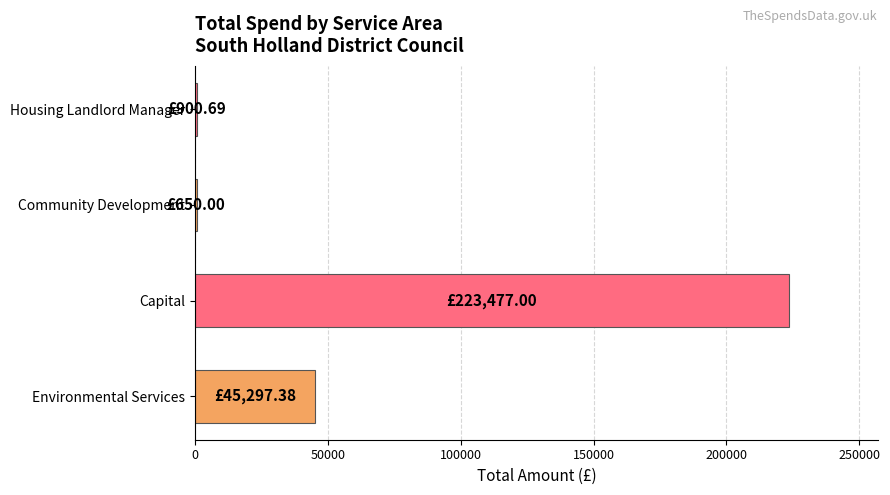

How many distinct data groups are displayed?

1